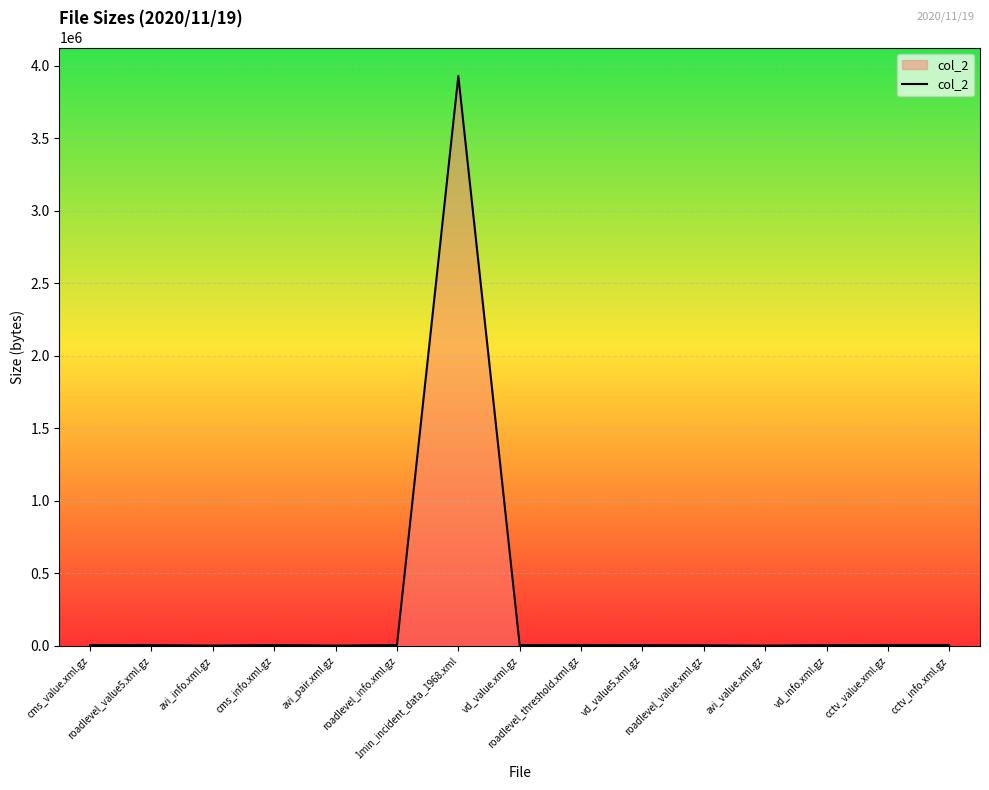

What is the greatest value displayed?

3929602